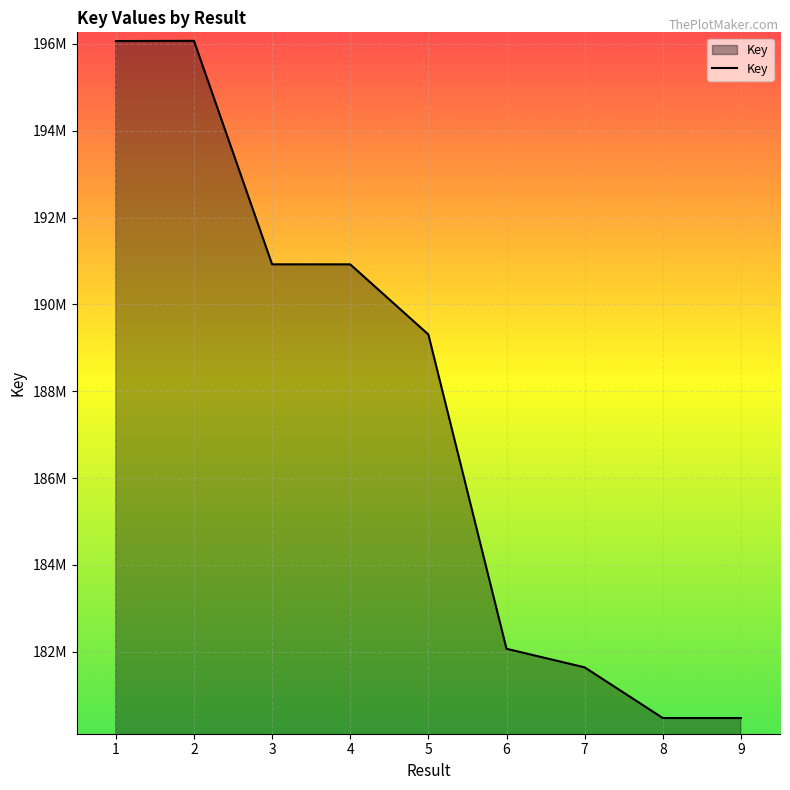

Does the chart have visible grid lines?

Yes